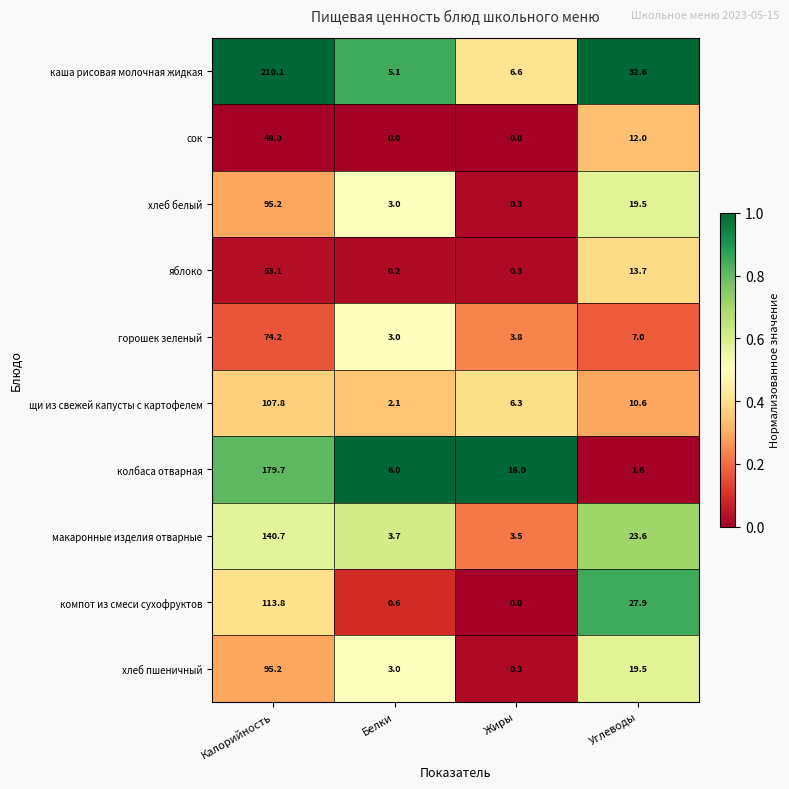

True or false: колбаса отварная has a value of 6.0 at Белки.

True